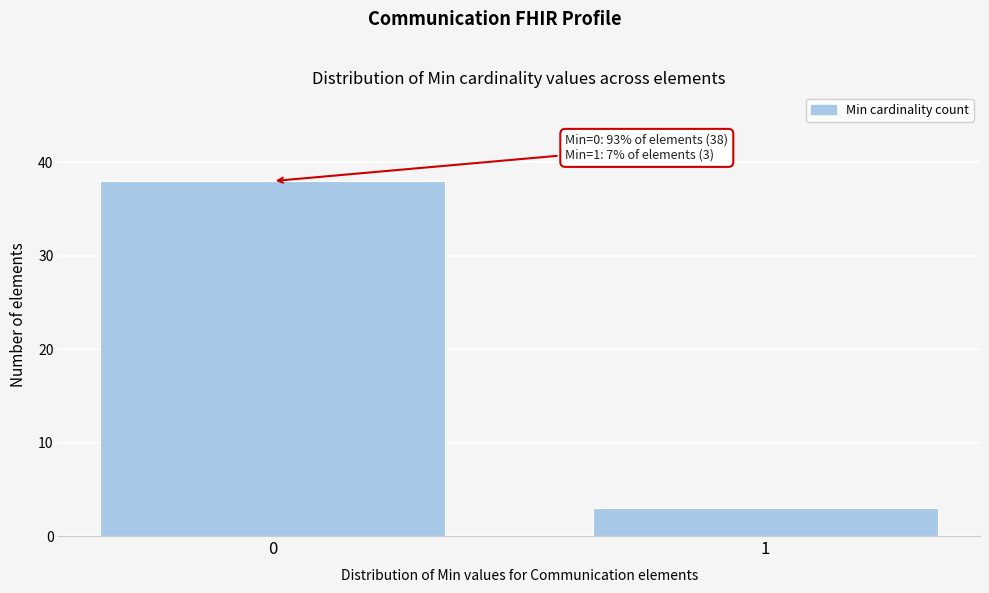

Reading left to right, transcribe all the data shown in this chart.

0=38	1=3